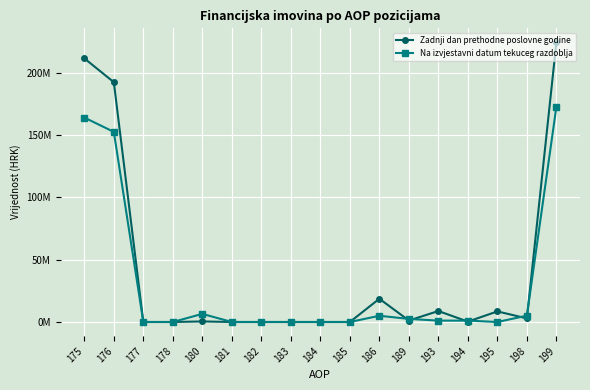

At which label is Na izvjestavni datum tekuceg razdoblja closest to 86376544?

176